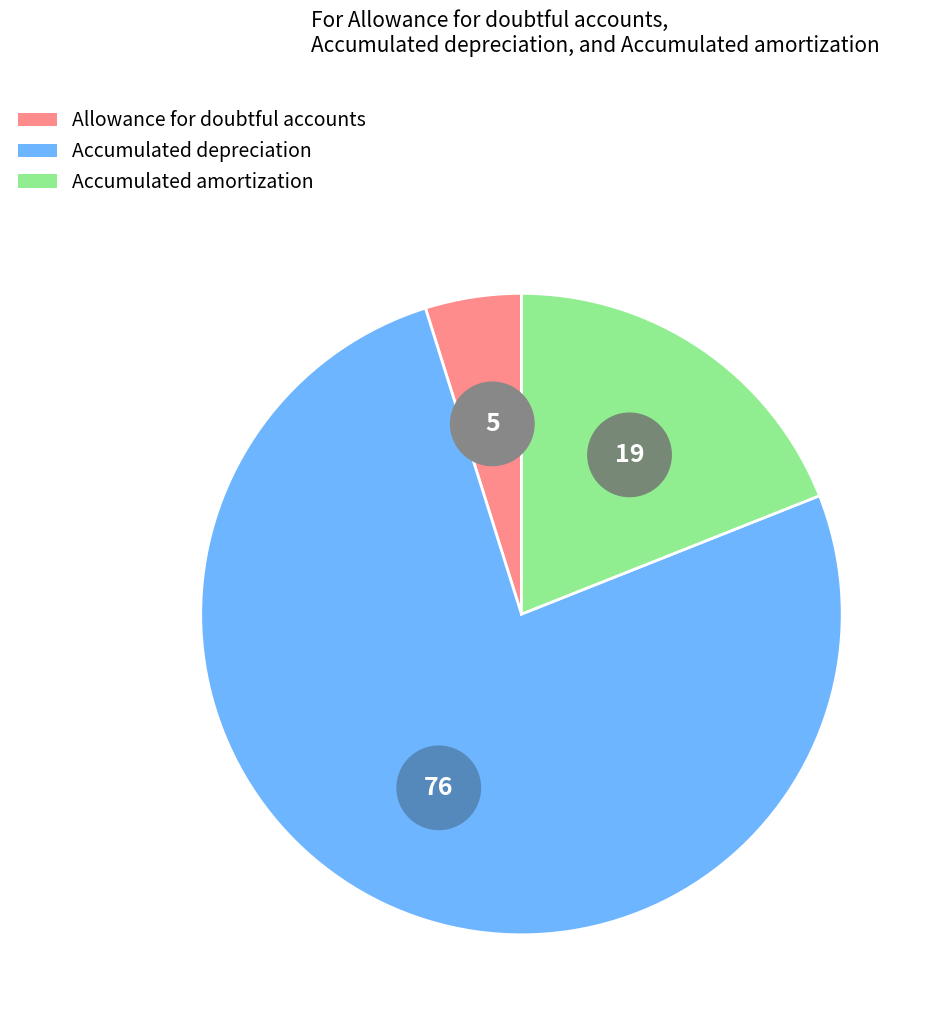

What percentage is the Allowance for doubtful accounts slice, to the nearest percent?

5%